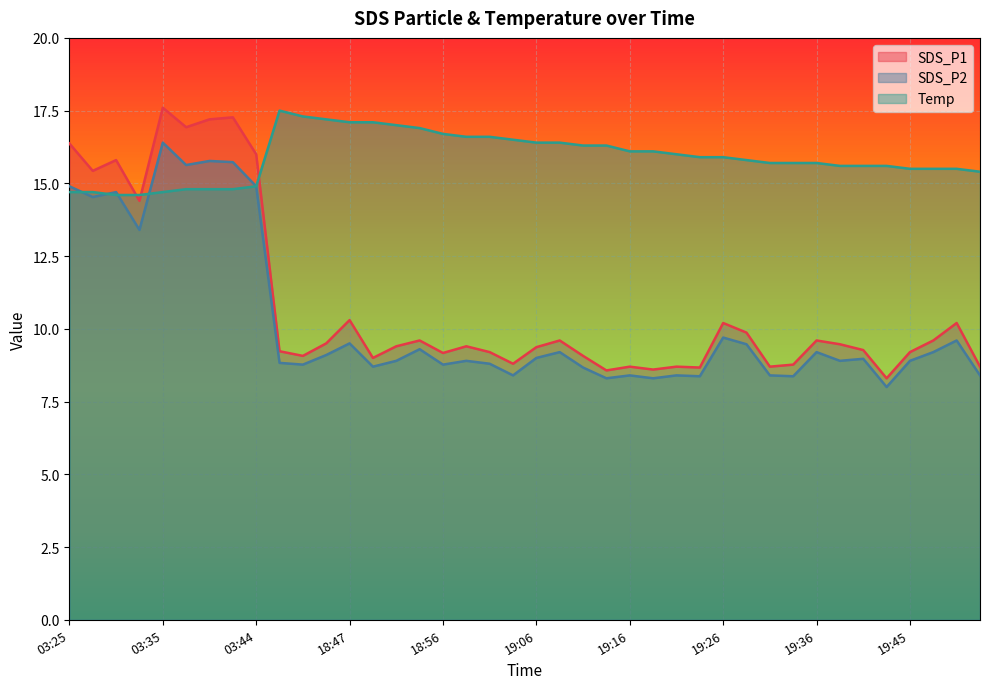

Is it true that SDS_P2 equals 23.2 at 03:44?

False